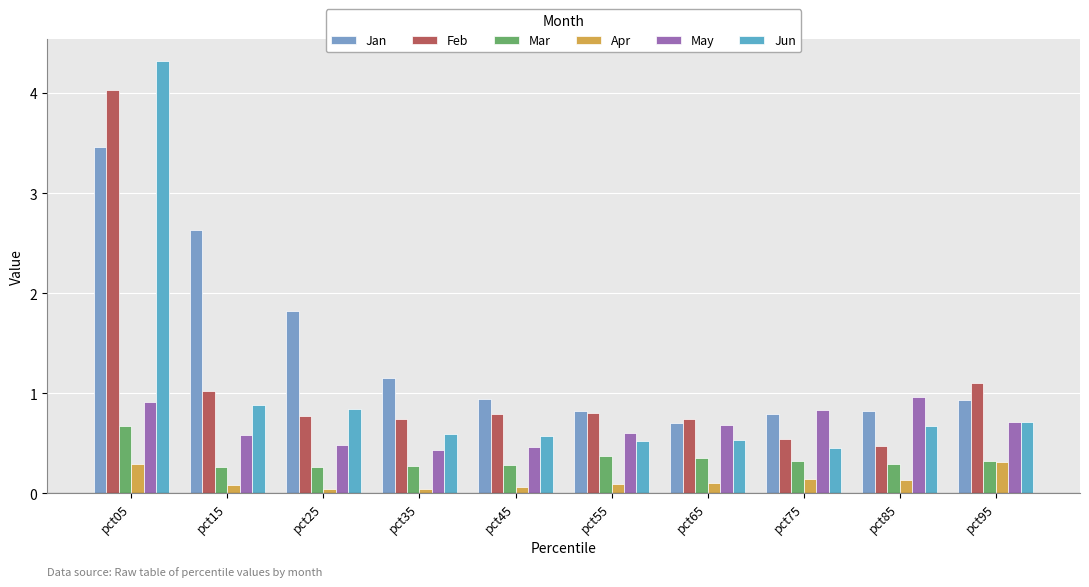

What is the sum of the May values at pct05 and pct85?

1.9